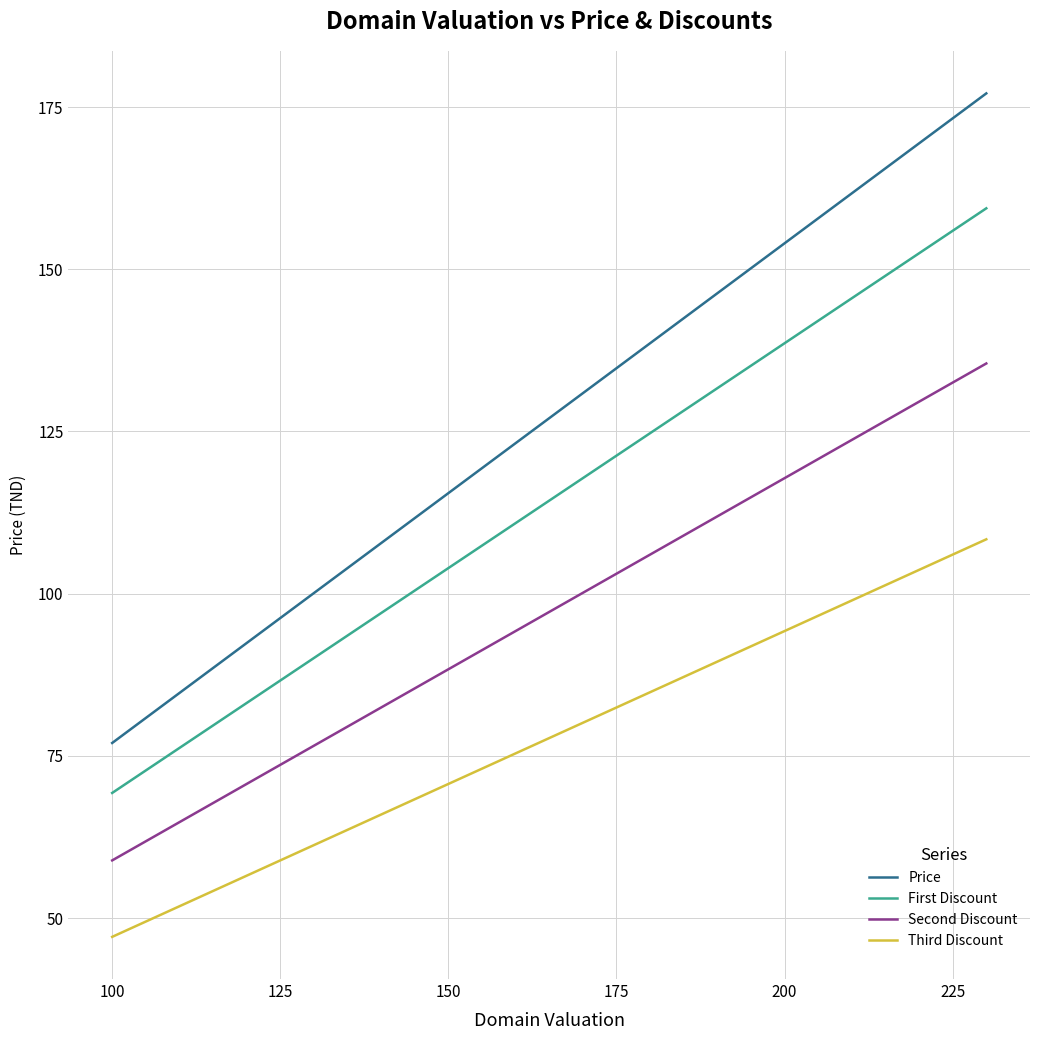

True or false: Third Discount and First Discount intersect in this chart.

False